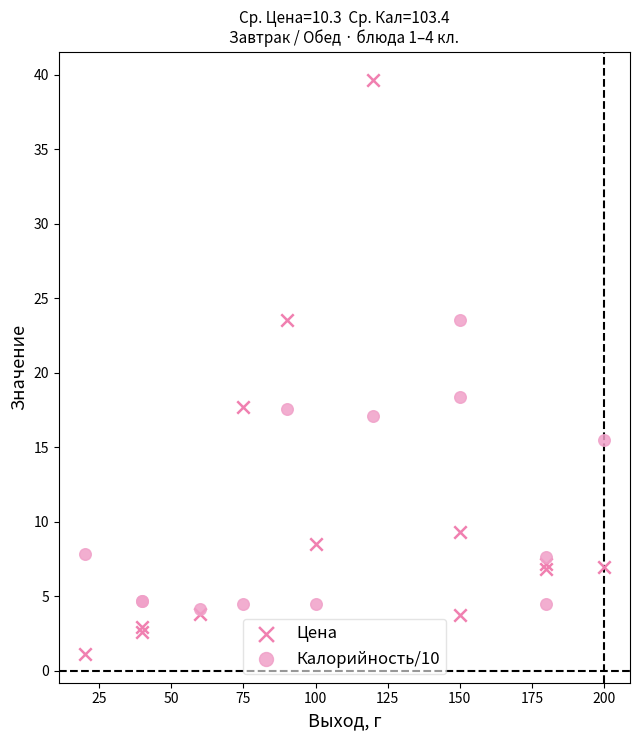

Across all series, what Y value is closest to 20?

18.4